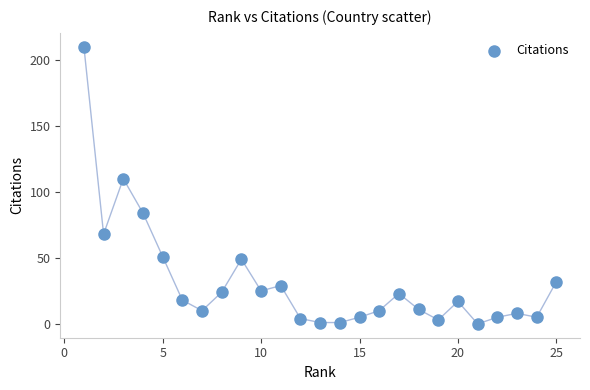

What Y value in the scatter plot is closest to 105?

110